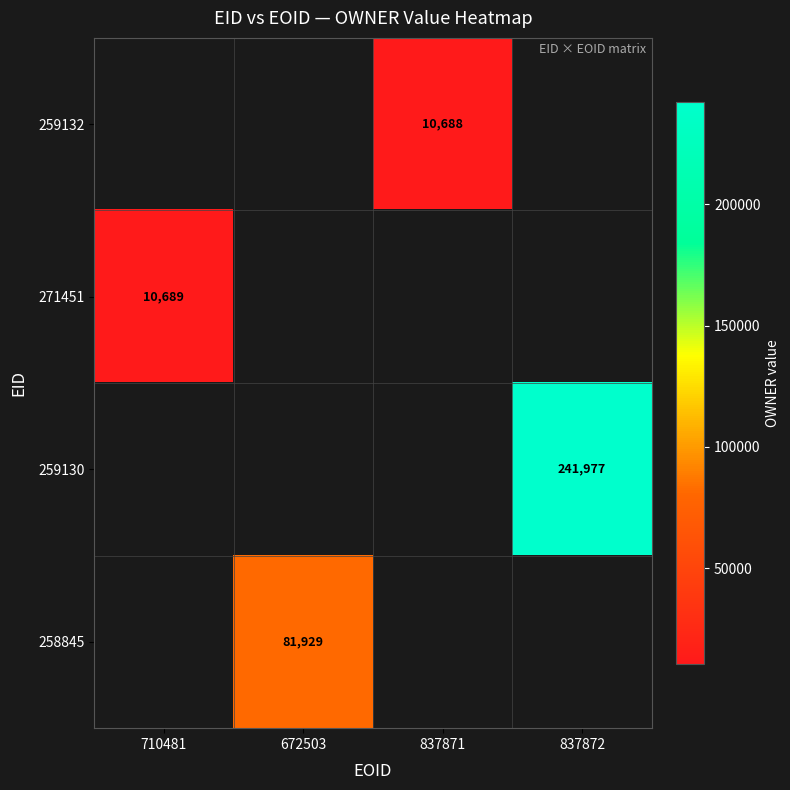

What is the smallest value displayed?

10688.0